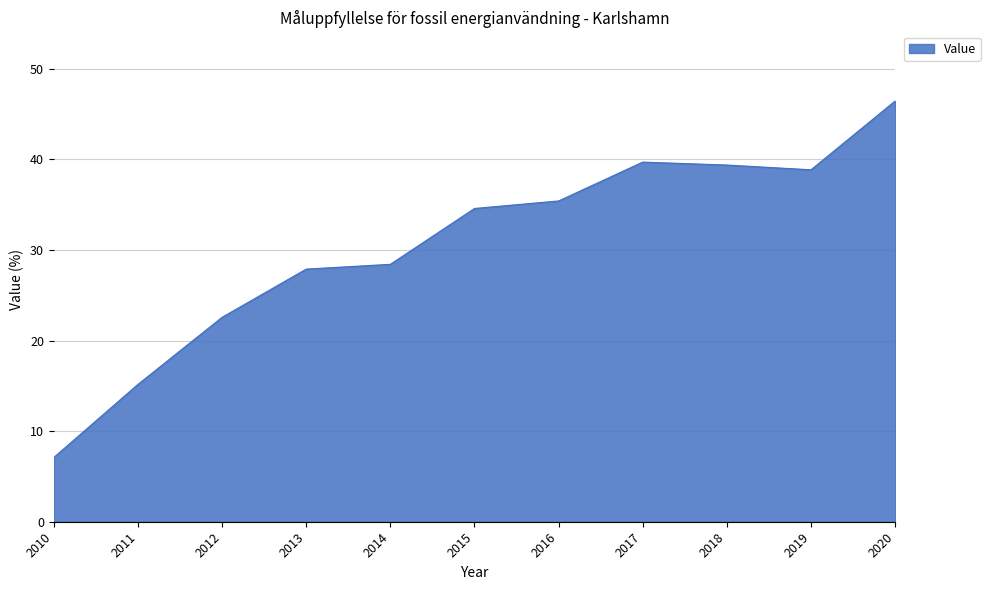

Reading left to right, extract all data points from this chart.

2010=7.1	2011=15.2	2012=22.6	2013=27.9	2014=28.4	2015=34.6	2016=35.4	2017=39.7	2018=39.4	2019=38.9	2020=46.4